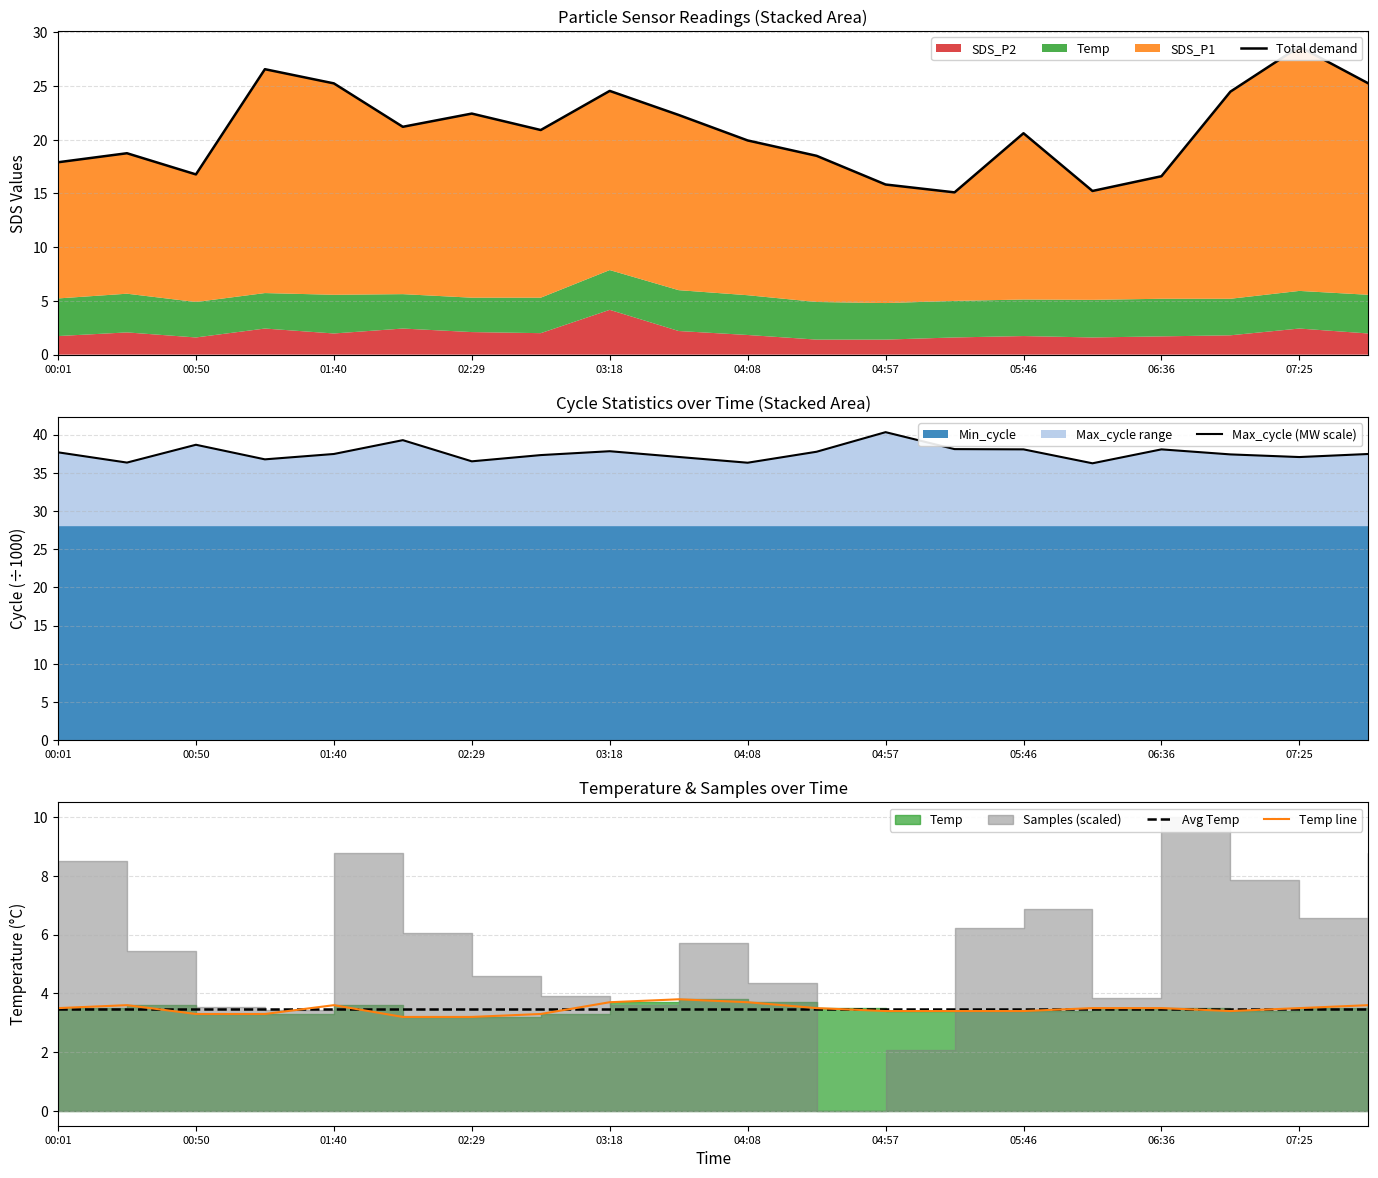

How many data points does each series have?

20